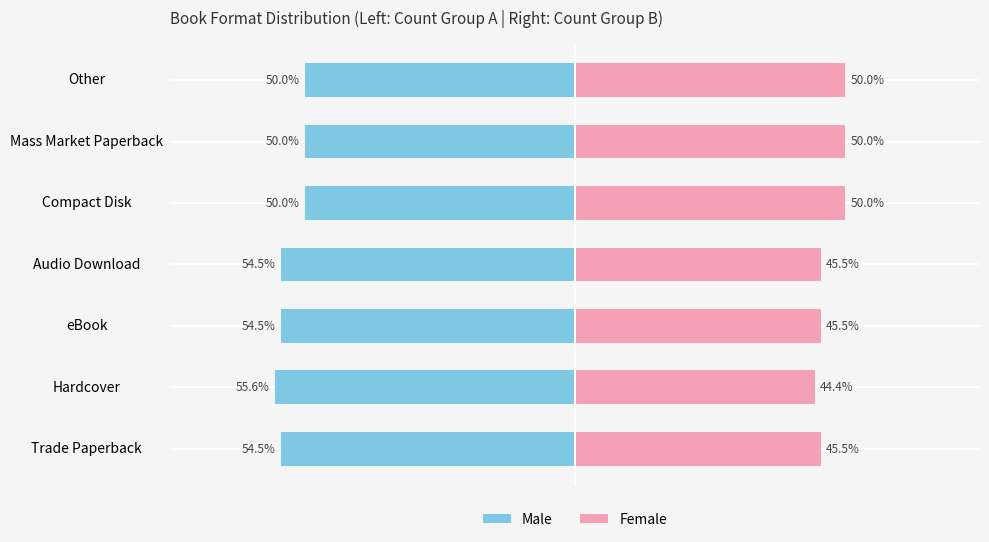

Reading right to left, what are all the values shown in this chart?

Male: -50.0	-50.0	-50.0	-54.5	-54.5	-55.6	-54.5
Female: 50.0	50.0	50.0	45.5	45.5	44.4	45.5